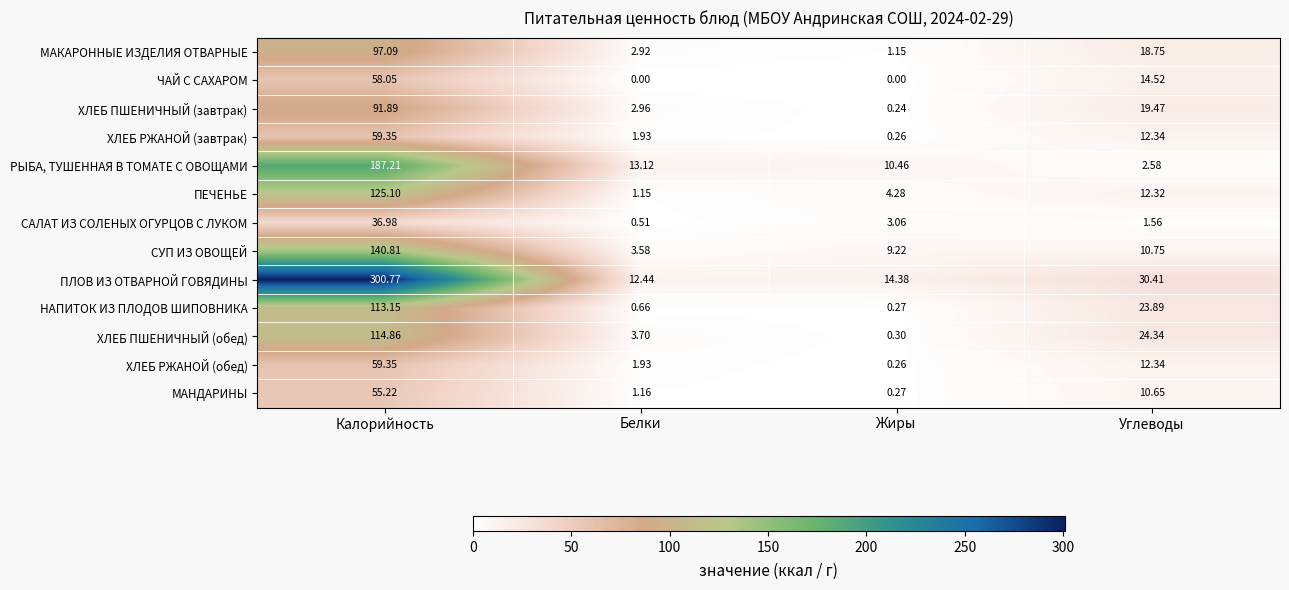

Where does the ХЛЕБ РЖАНОЙ (завтрак) series first go above 12?

Калорийность